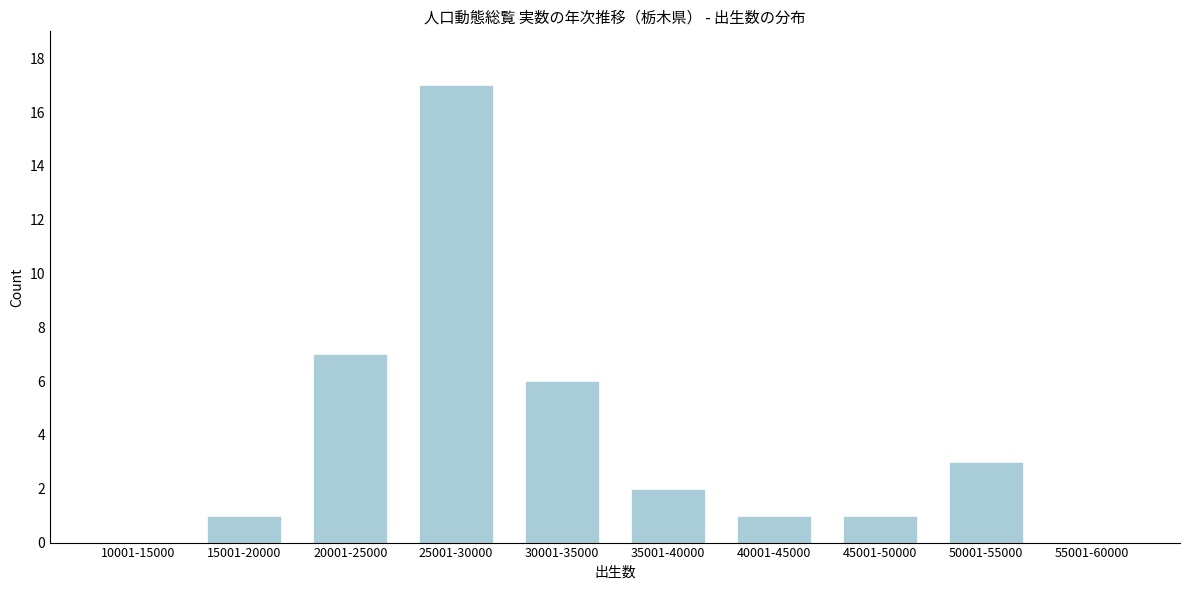

Reading right to left, extract all data points from this chart.

55001-60000=0	50001-55000=3	45001-50000=1	40001-45000=1	35001-40000=2	30001-35000=6	25001-30000=17	20001-25000=7	15001-20000=1	10001-15000=0